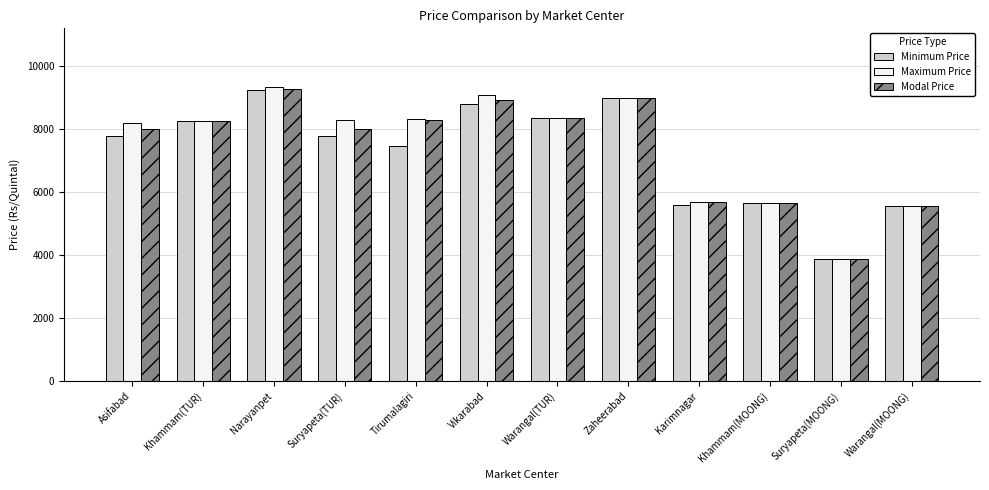

Is it true that Maximum Price equals 2967 at Tirumalagiri?

False